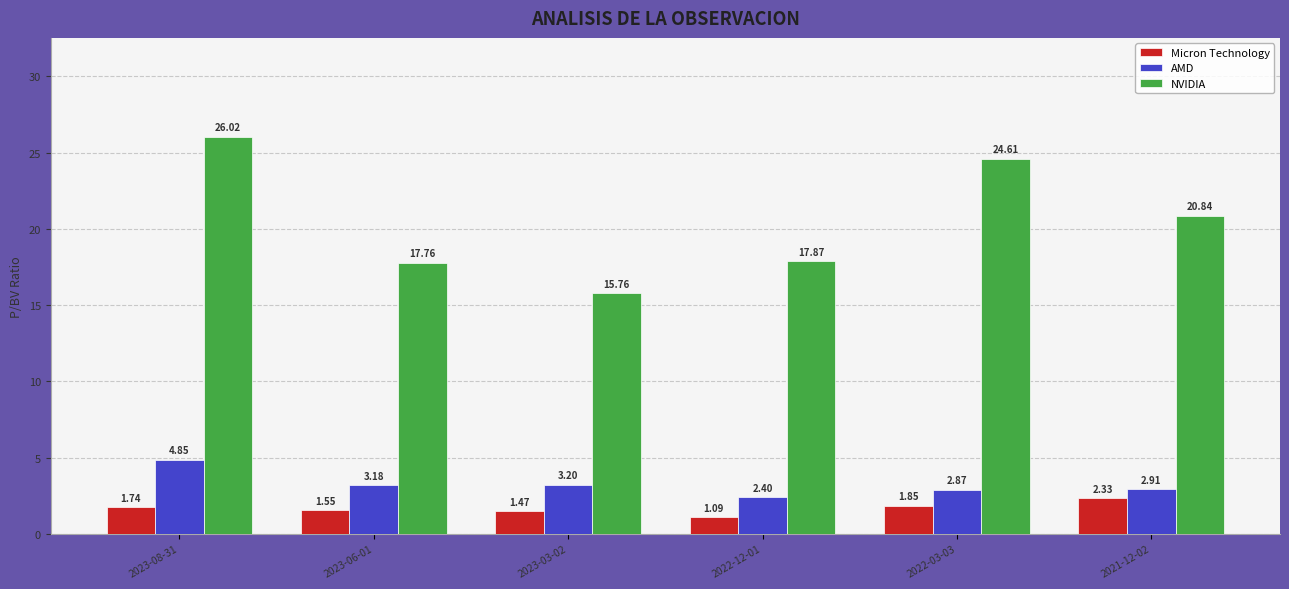

Is the value of NVIDIA at 2023-08-31 greater than the value of AMD at 2023-08-31?

Yes